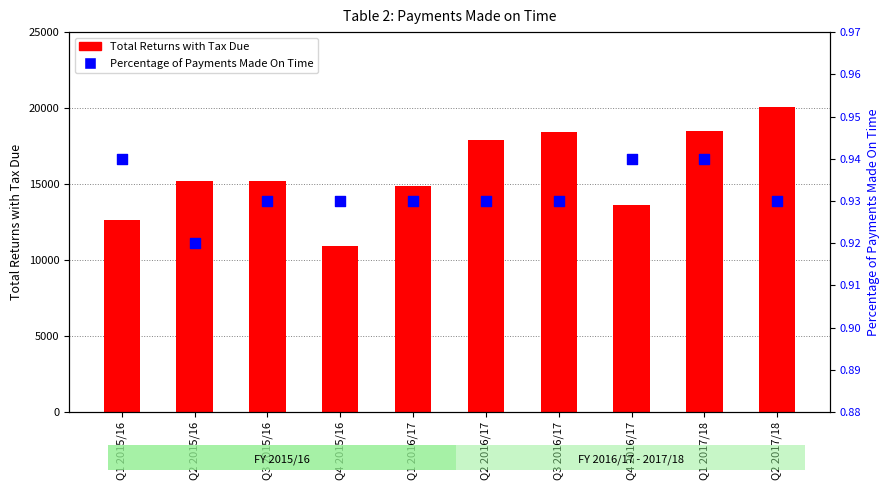

What are all the series names shown in the legend?

Total Returns with Tax Due, Percentage of Payments Made On Time